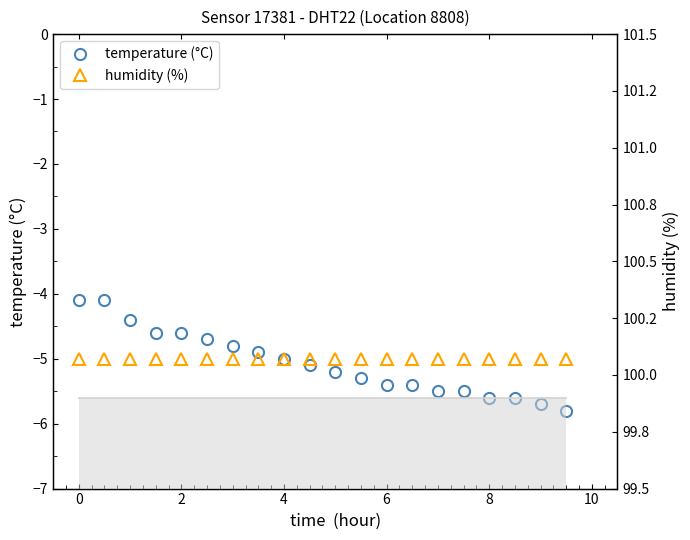

Which series has the widest spread of values?

temperature (°C)